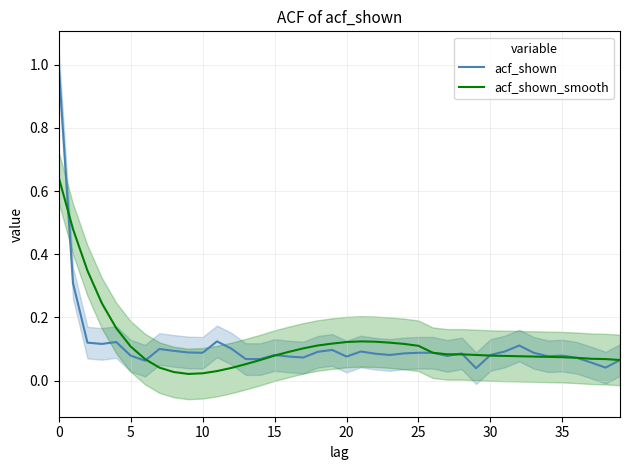

The acf_shown_smooth series shows 0.0 at 9. True or false?

False